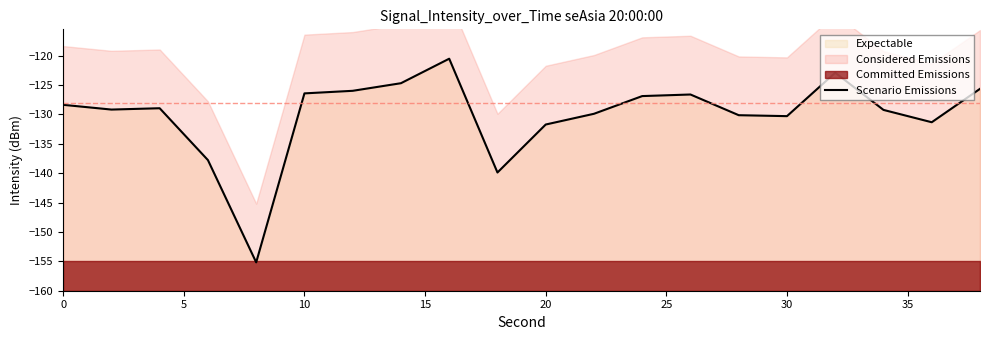

Reading left to right, transcribe all the data shown in this chart.

-128.4	-129.2	-128.9	-137.8	-155.2	-126.4	-126.0	-124.7	-120.5	-139.9	-131.7	-129.9	-126.9	-126.6	-130.1	-130.3	-122.9	-129.2	-131.3	-125.6